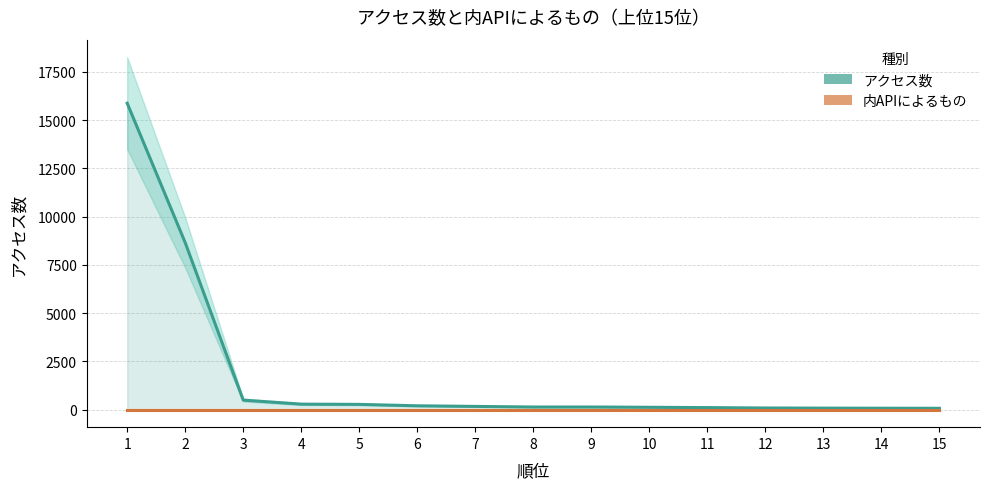

What is the value of the アクセス数 point at the 9th from the left?

132